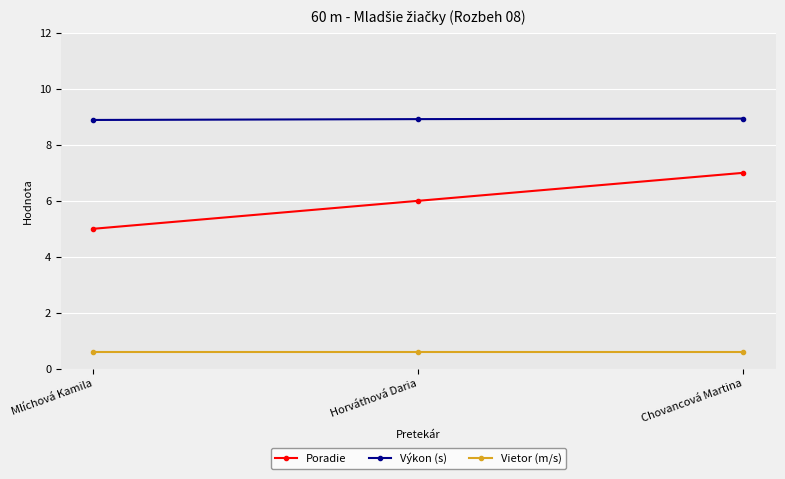

Between Mlíchová Kamila and Horváthová Daria, which series saw the biggest shift?

Poradie